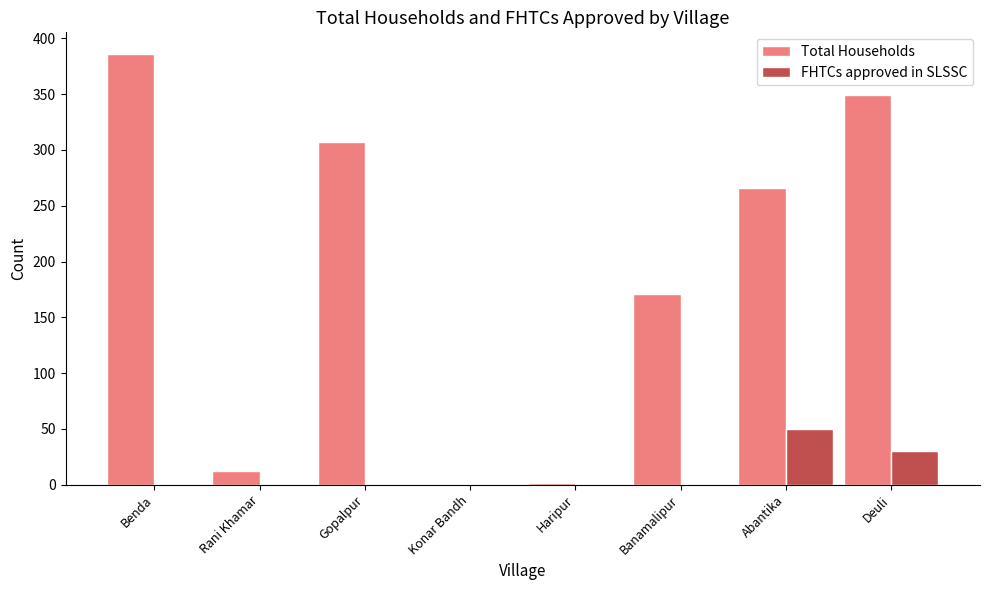

How many values in Total Households are above zero?

7